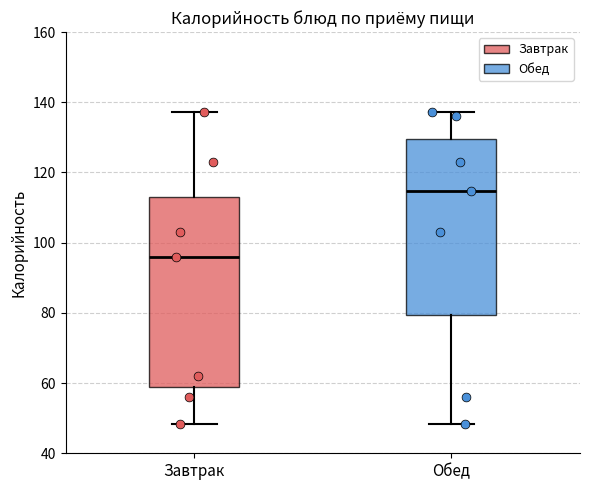

Reading left to right, transcribe this box plot: for each box, give where its median line is, the range the box spans, and where its two whiskers end, as read against the y-axis. The values are not printed on the chart, so give them approximately, as read against the axis.

Завтрак: median 96, box 60 to 114, whiskers 48 to 138
Обед: median 114, box 80 to 130, whiskers 48 to 138